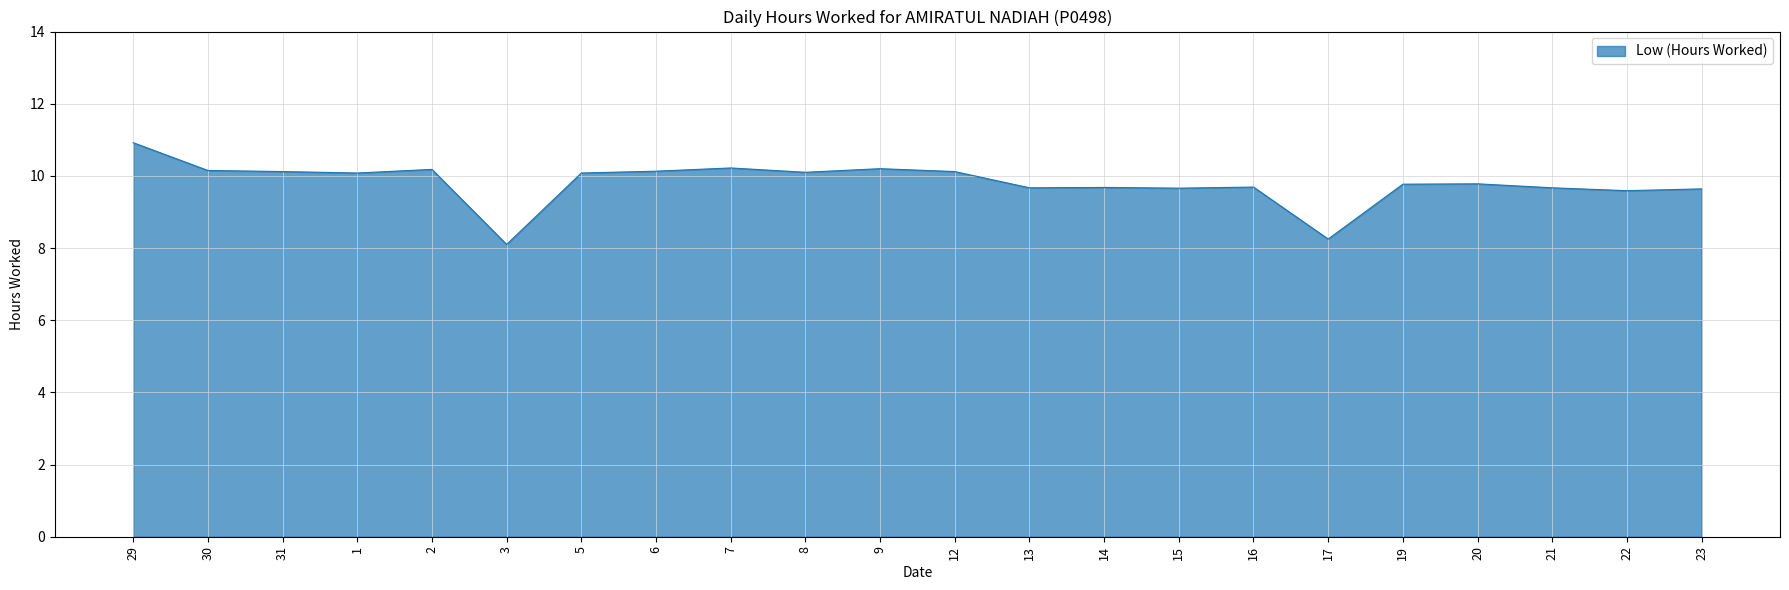

Approximately how many times larger is the value at 9 compared to 30?

1.0